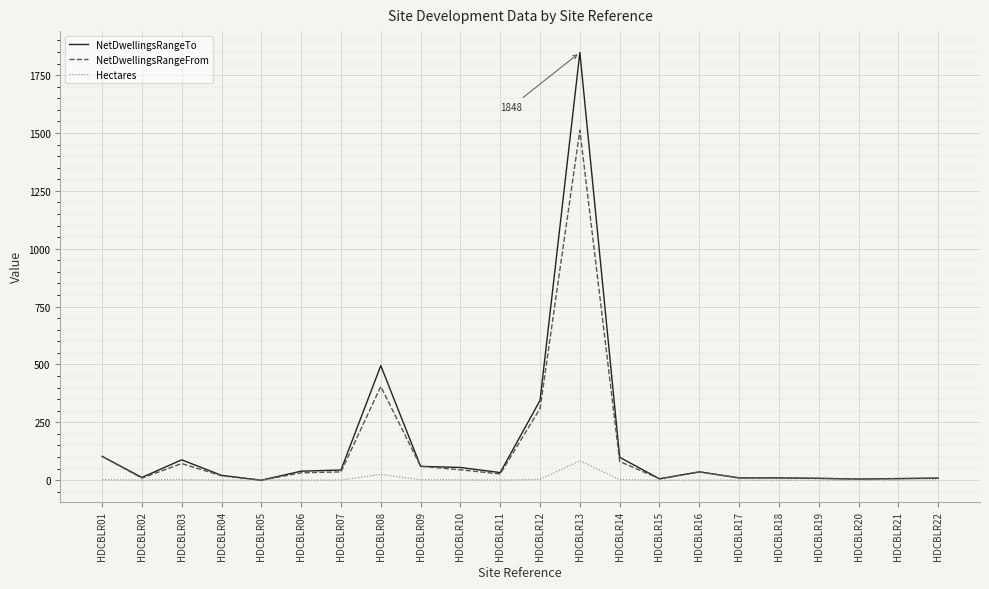

What is the sum of the Hectares values at HDCBLR02 and HDCBLR22?

2.2